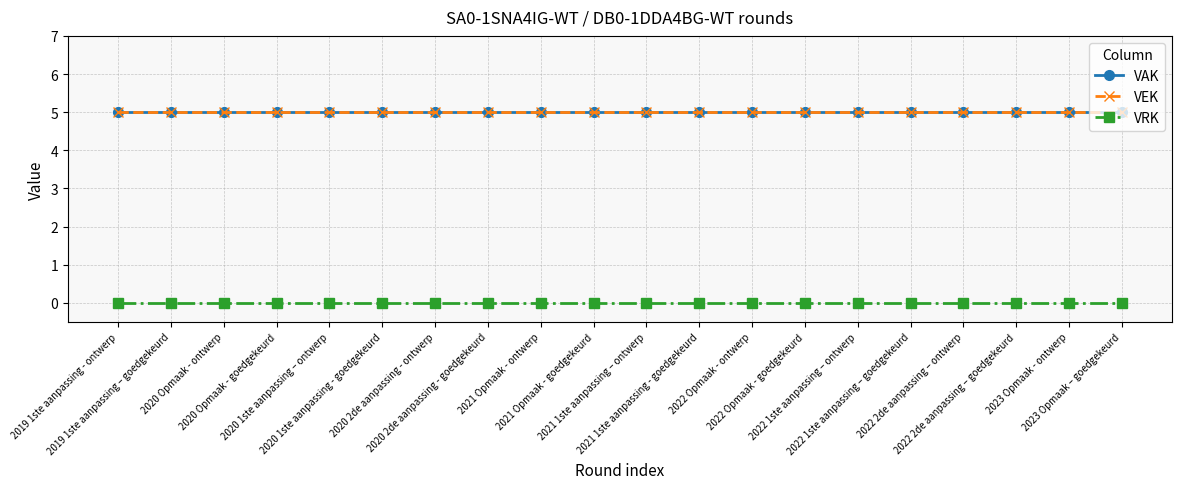

What is the total value across all series at 2020 1ste aanpassing – ontwerp?

10